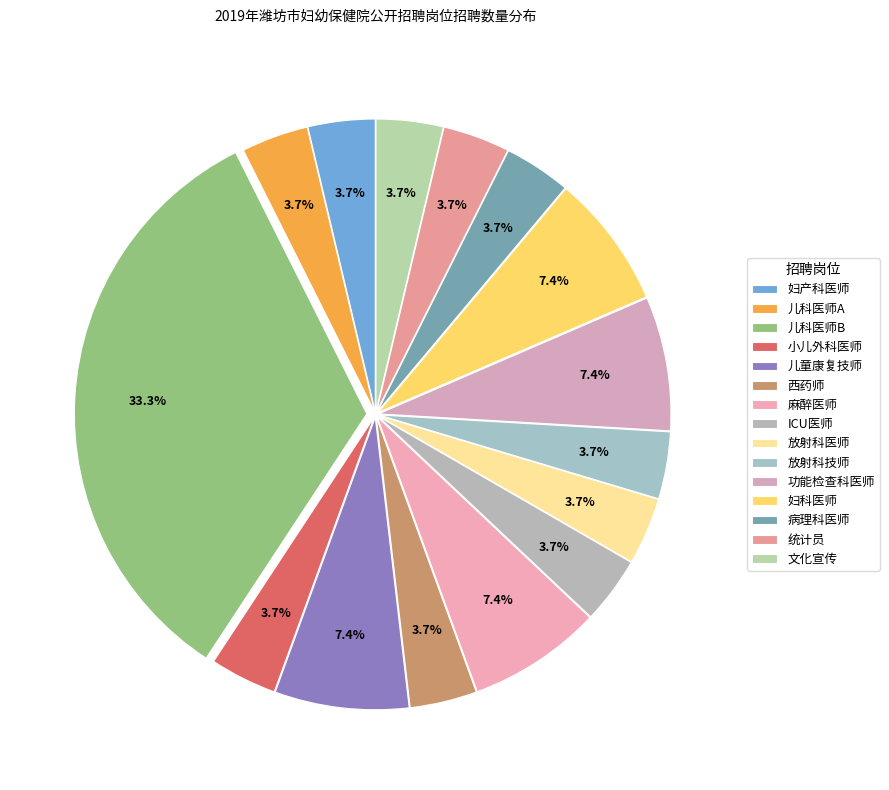

How many segments does this pie chart have?

15